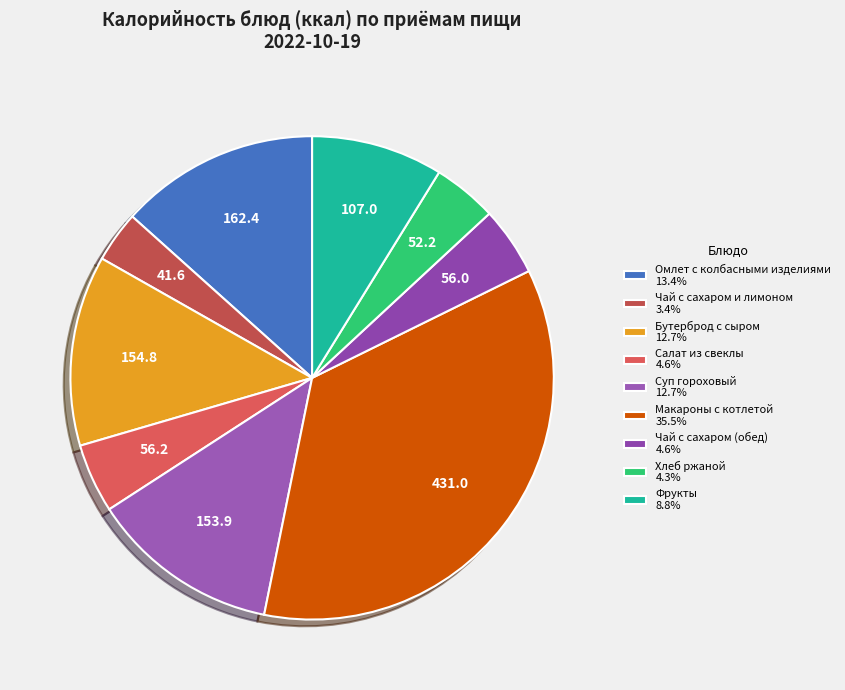

True or false: Суп гороховый accounts for 13% of the total.

True